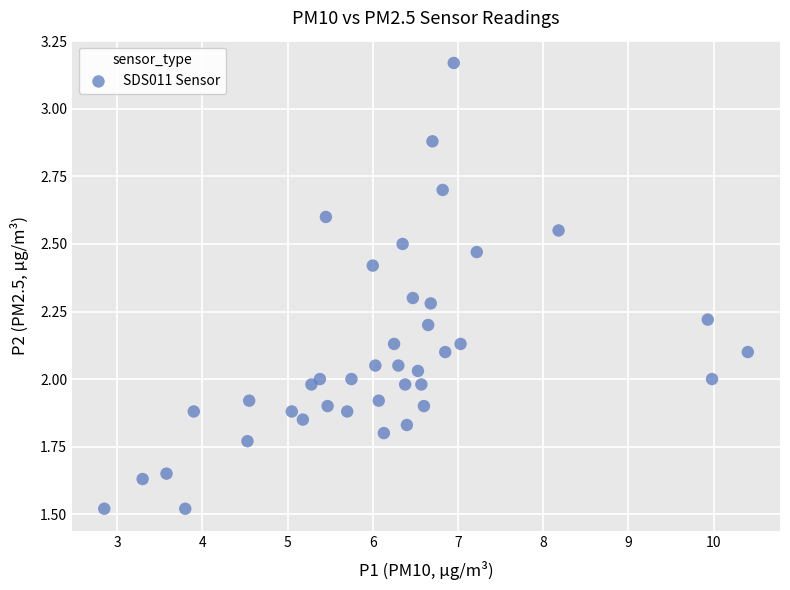

What is the range of X values (max minus min)?

7.6